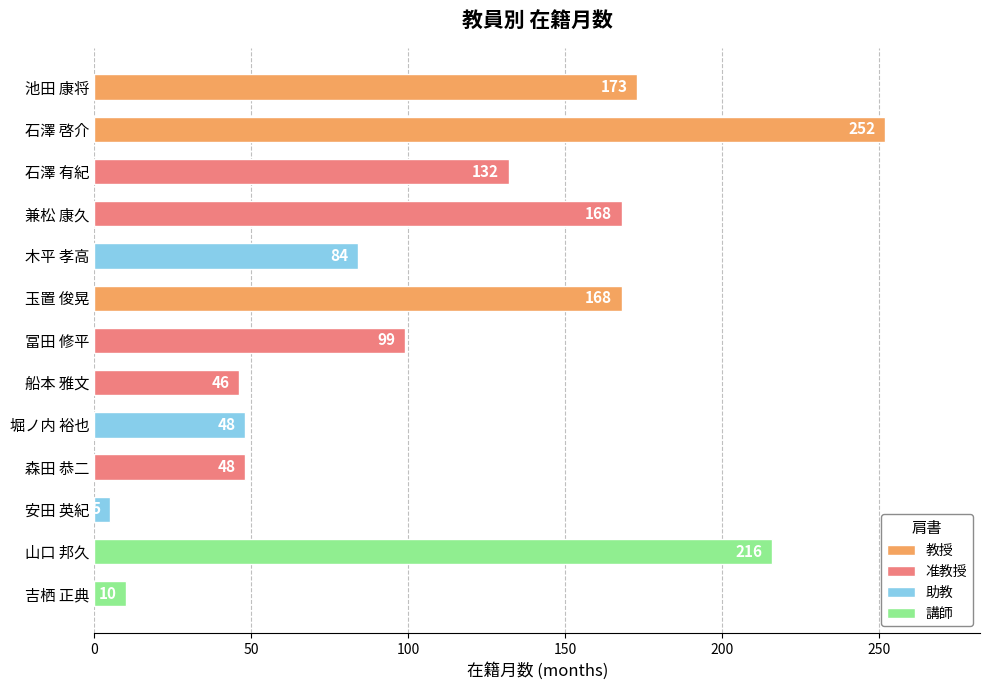

What is the label of the 2nd bar from the right?

山口 邦久